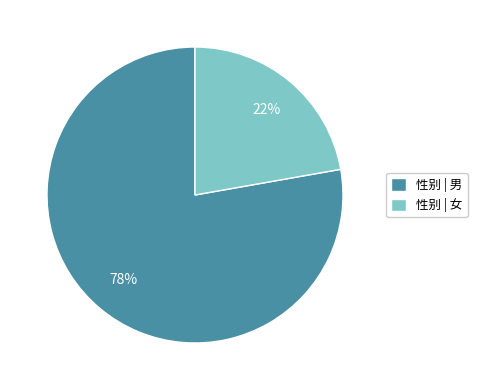

The 性别 | 男 slice represents 63% of the pie. True or false?

False